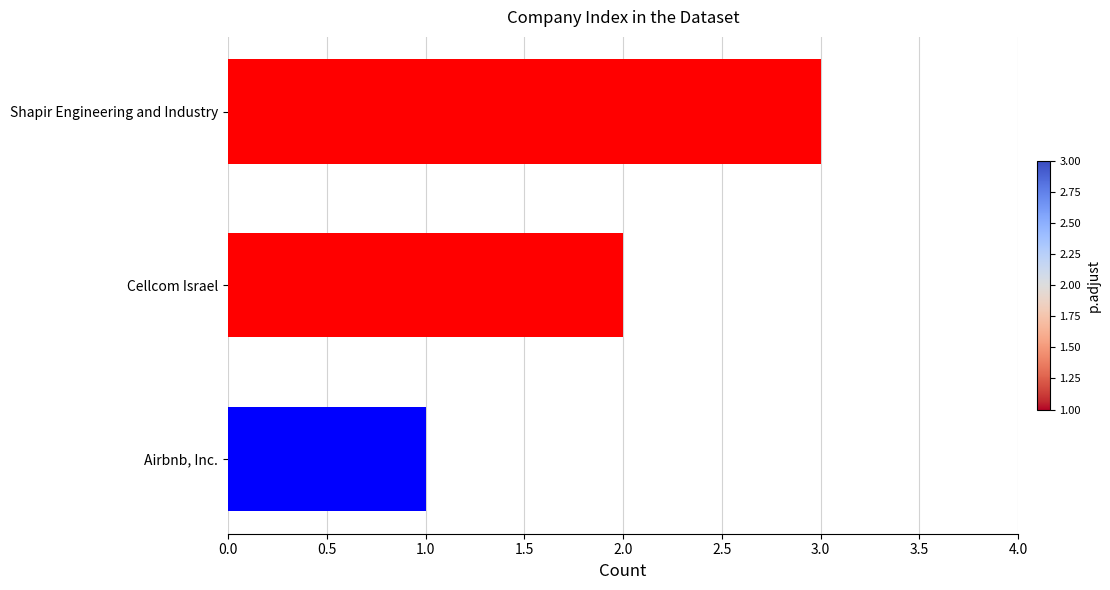

What is the difference between the values at Shapir Engineering and Industry and Airbnb, Inc.?

2